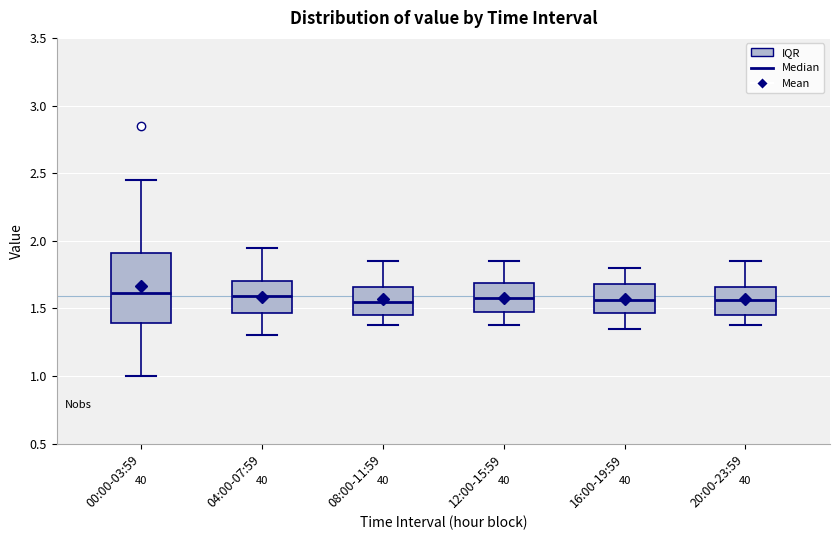

Comparing the boxes themselves (not the whiskers), which one is the tallest?

00:00-03:59